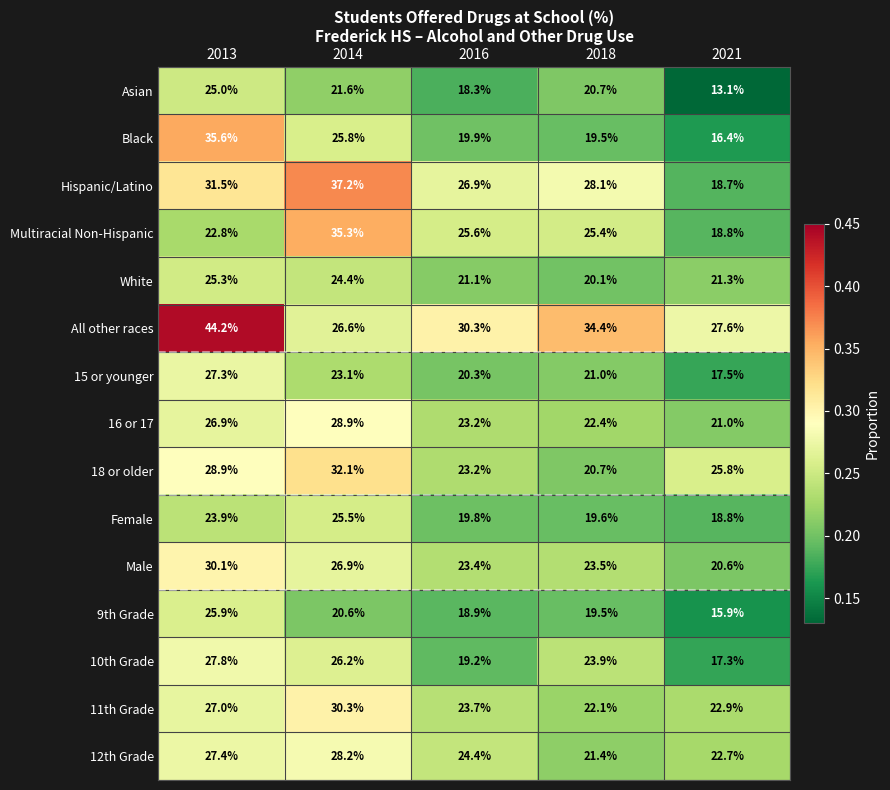

At which category is the sum across all series the highest?

2013